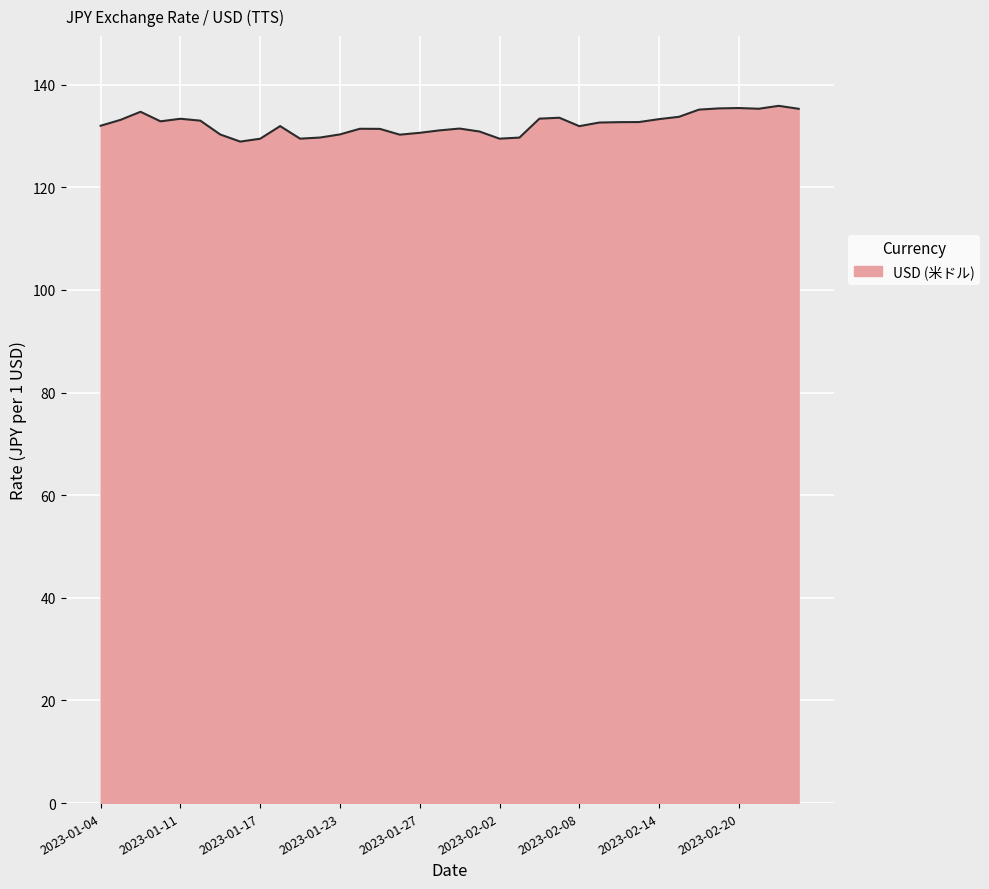

How many lines are shown in the chart?

1